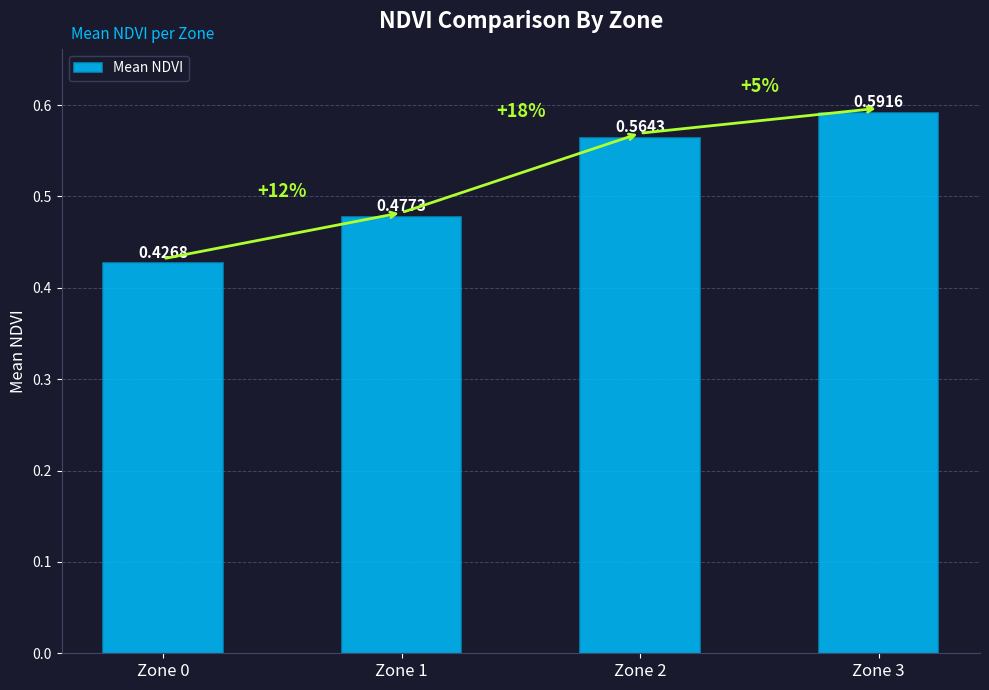

Which category has the lowest value across all series?

Zone 0